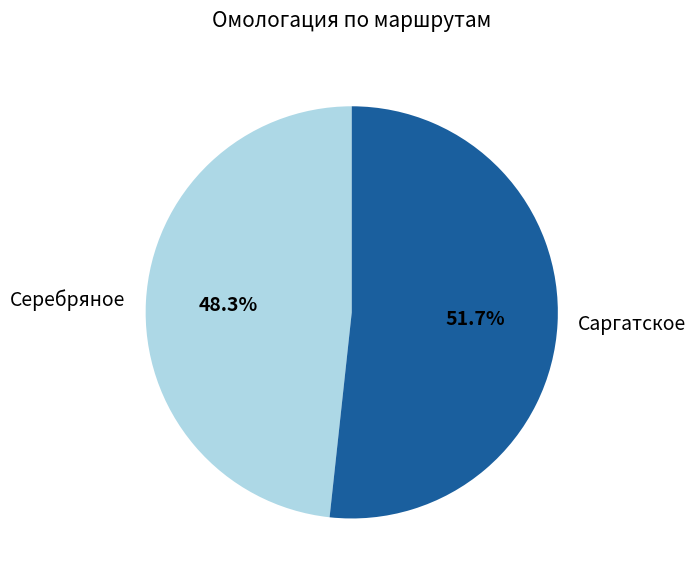

To the nearest percent, what portion does Саргатское represent?

52%